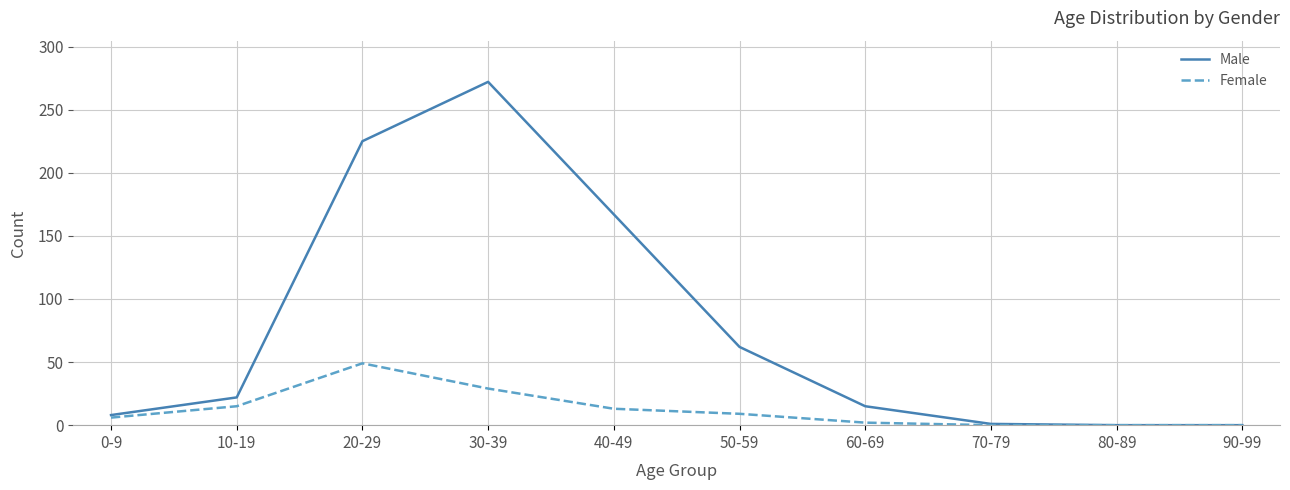

What position from the left is 70-79?

8